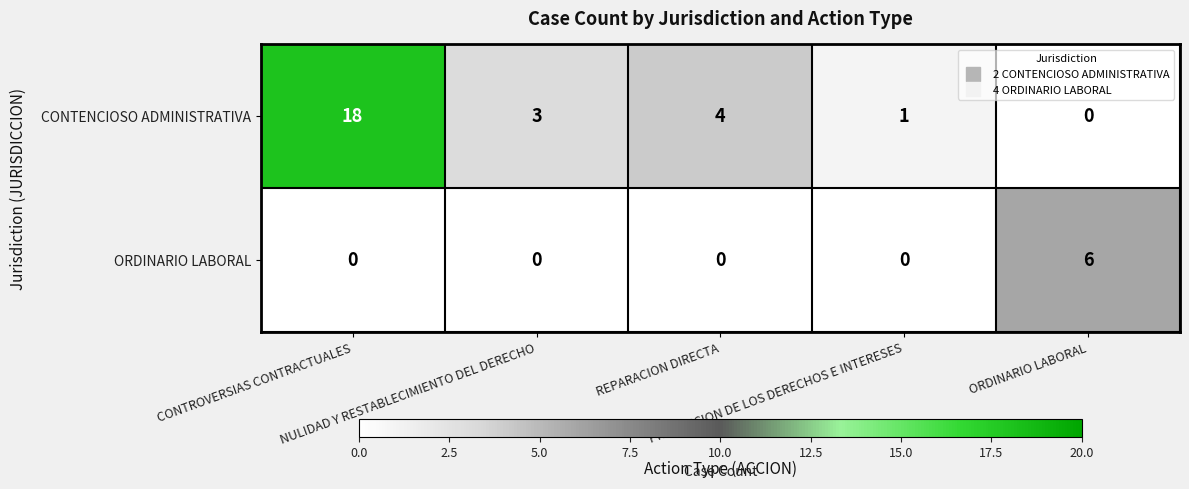

How many series are shown in this chart?

2